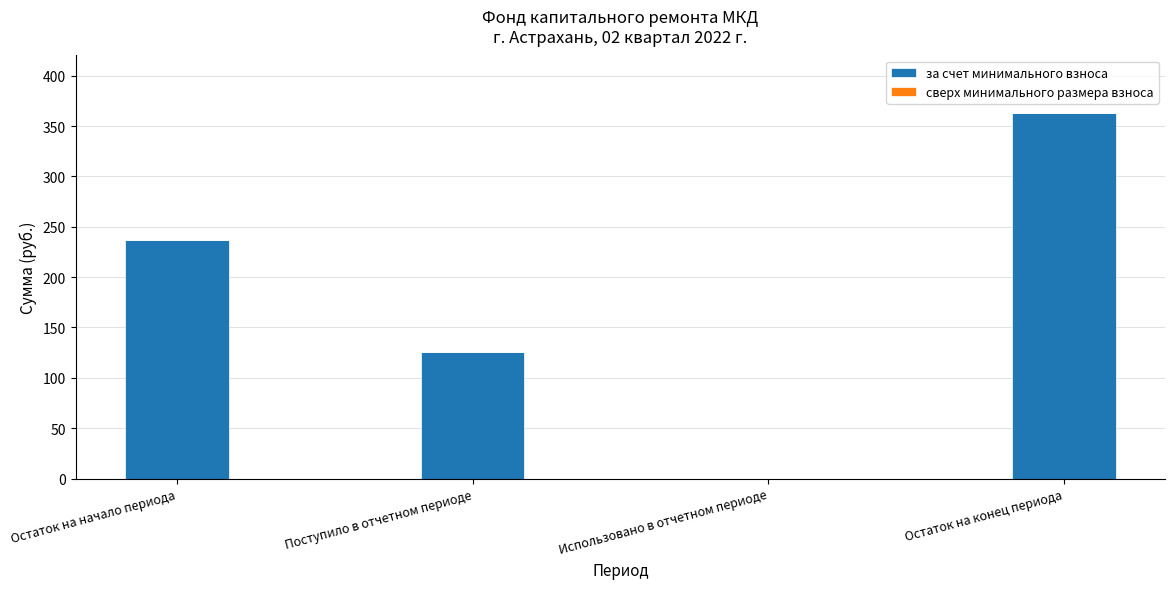

Between Поступило в отчетном периоде and Остаток на начало периода, which is larger?

Остаток на начало периода